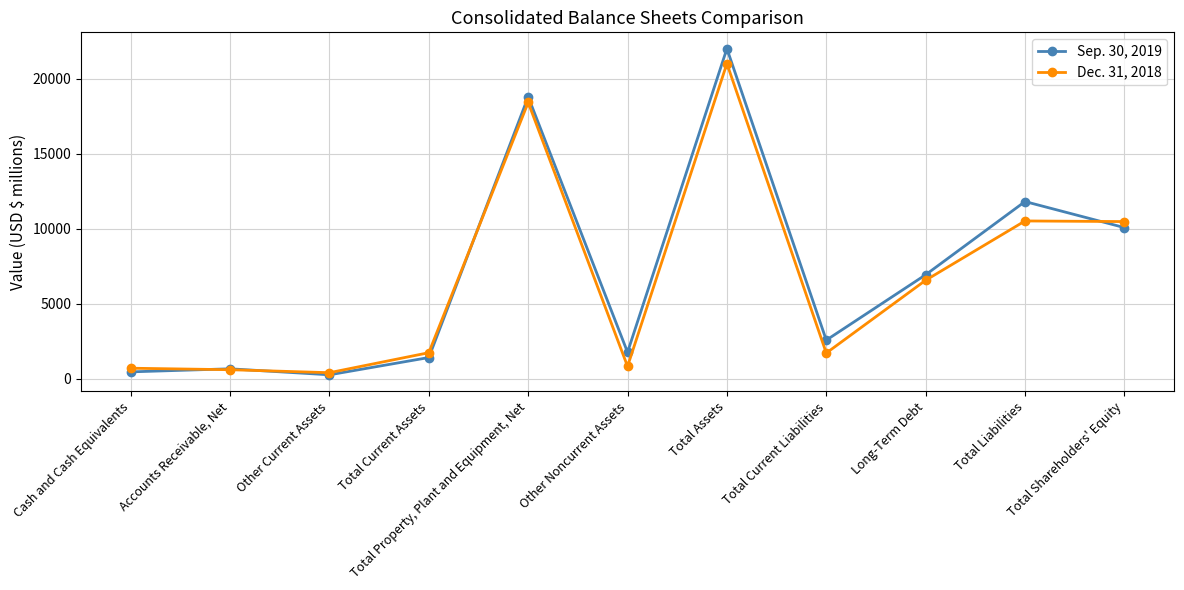

Rank the series at Total Current Liabilities from lowest to highest value.

Dec. 31, 2018, Sep. 30, 2019